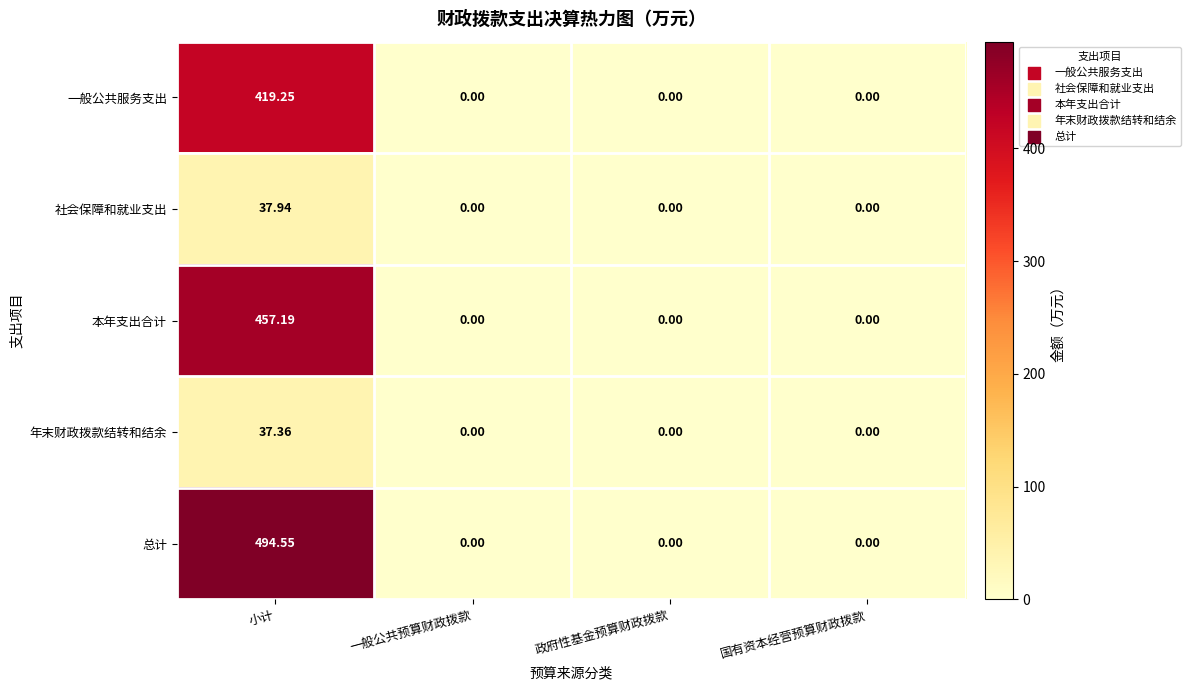

Which series has the largest range (max minus min)?

总计